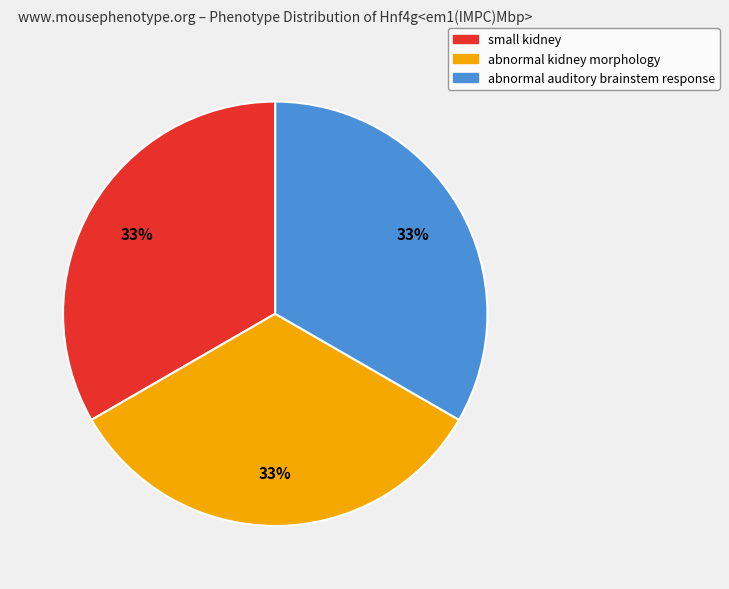

Count the number of slices in the pie.

3